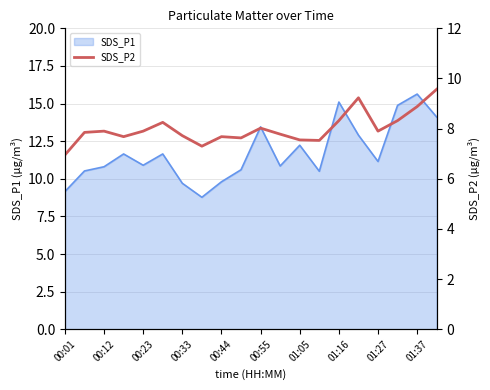

The value of SDS_P1 at 01:05 is 18.5. True or false?

False